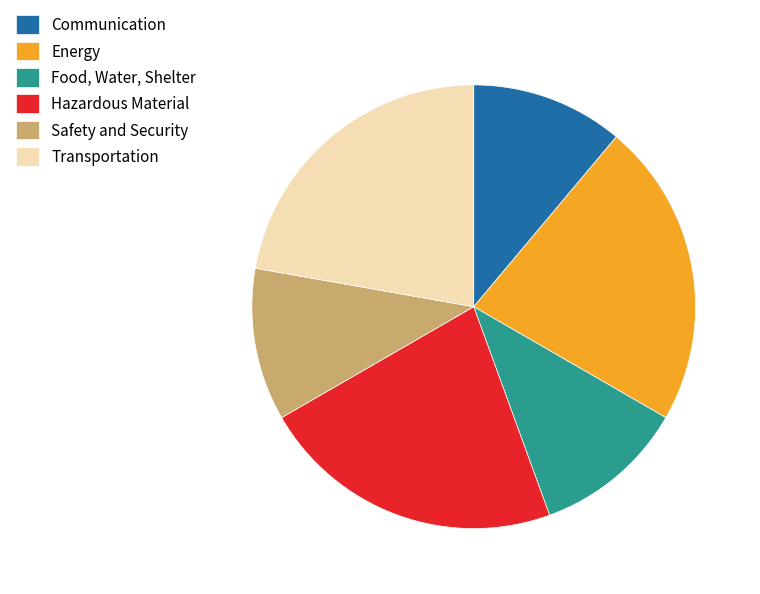

Approximately how many times larger is the value at Energy compared to Safety and Security?

2.0